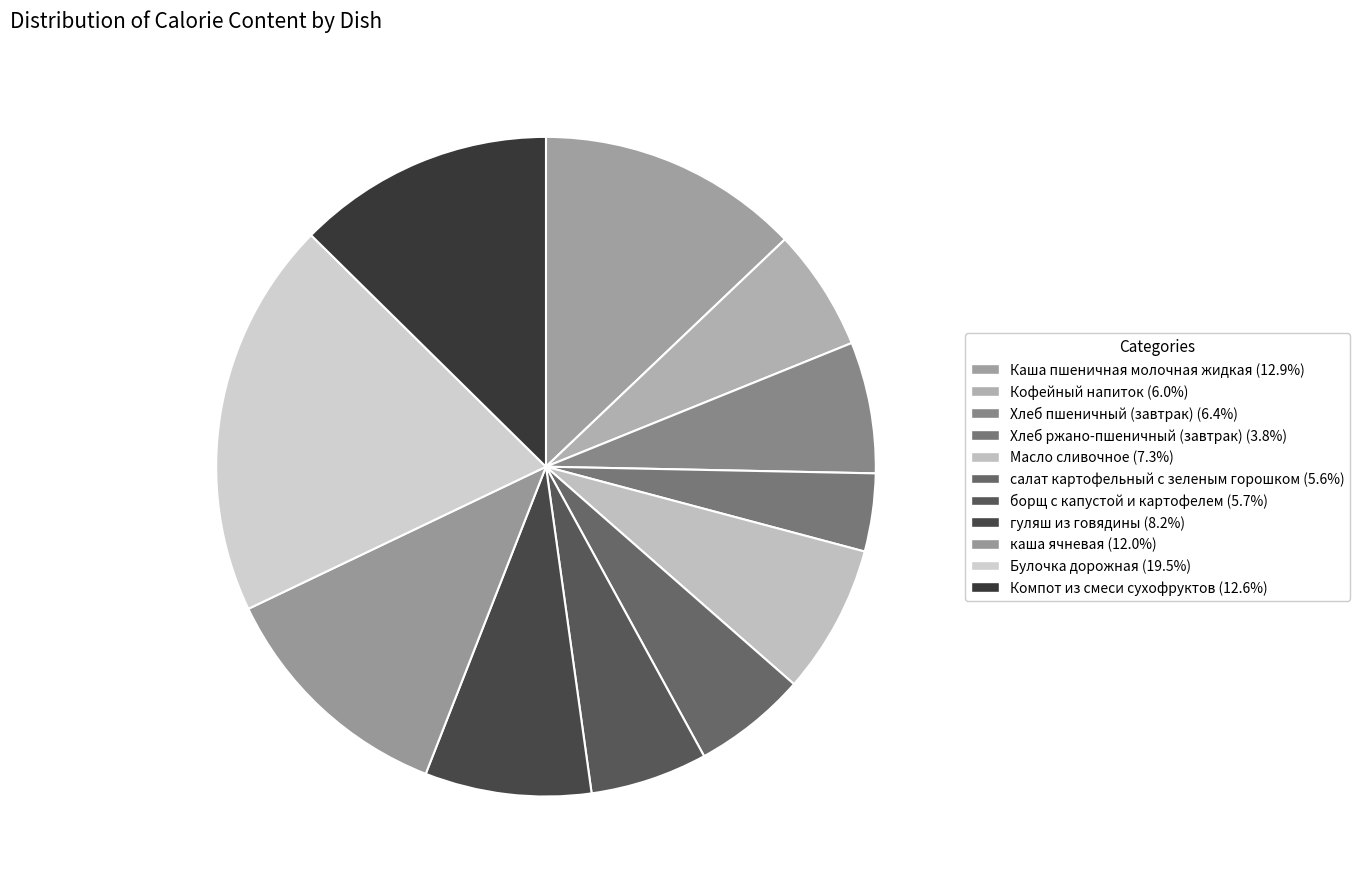

To the nearest percent, what portion does Компот из смеси сухофруктов represent?

13%